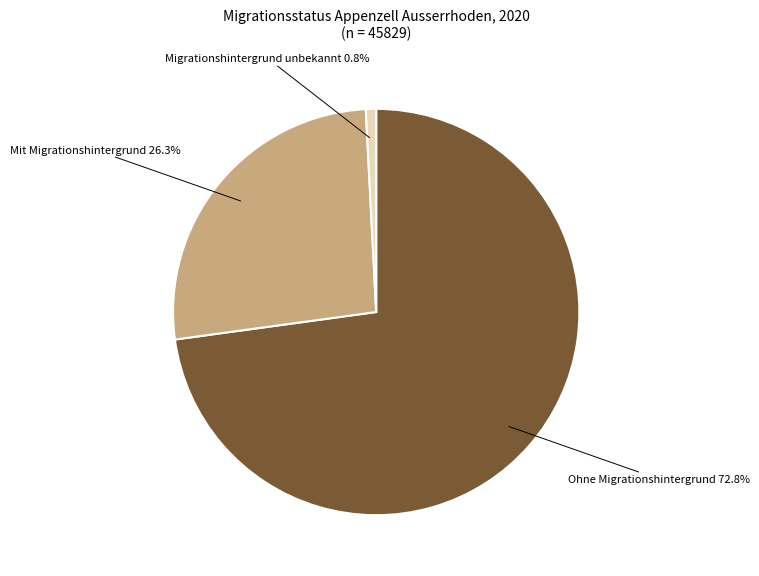

To the nearest percent, what is the average slice percentage?

33%